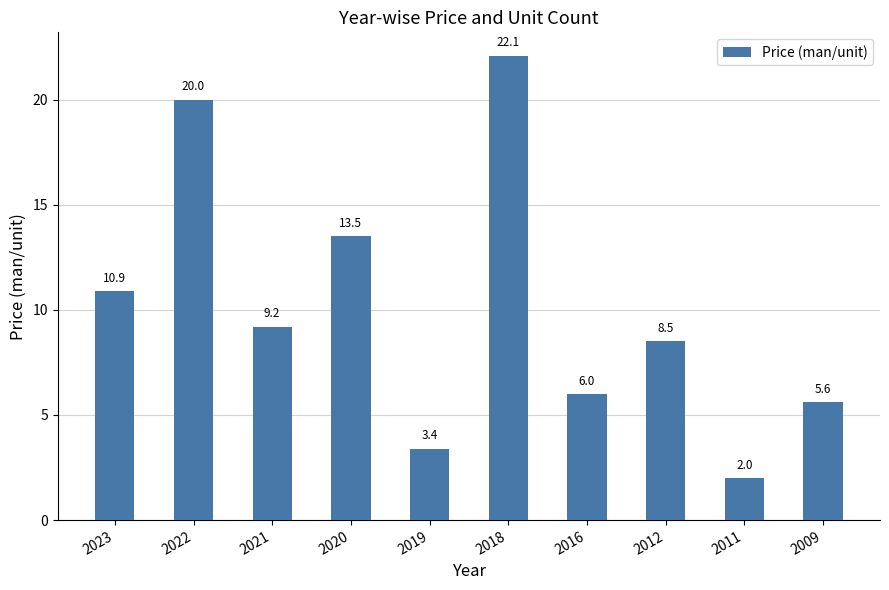

How many data points are less than 9?

5